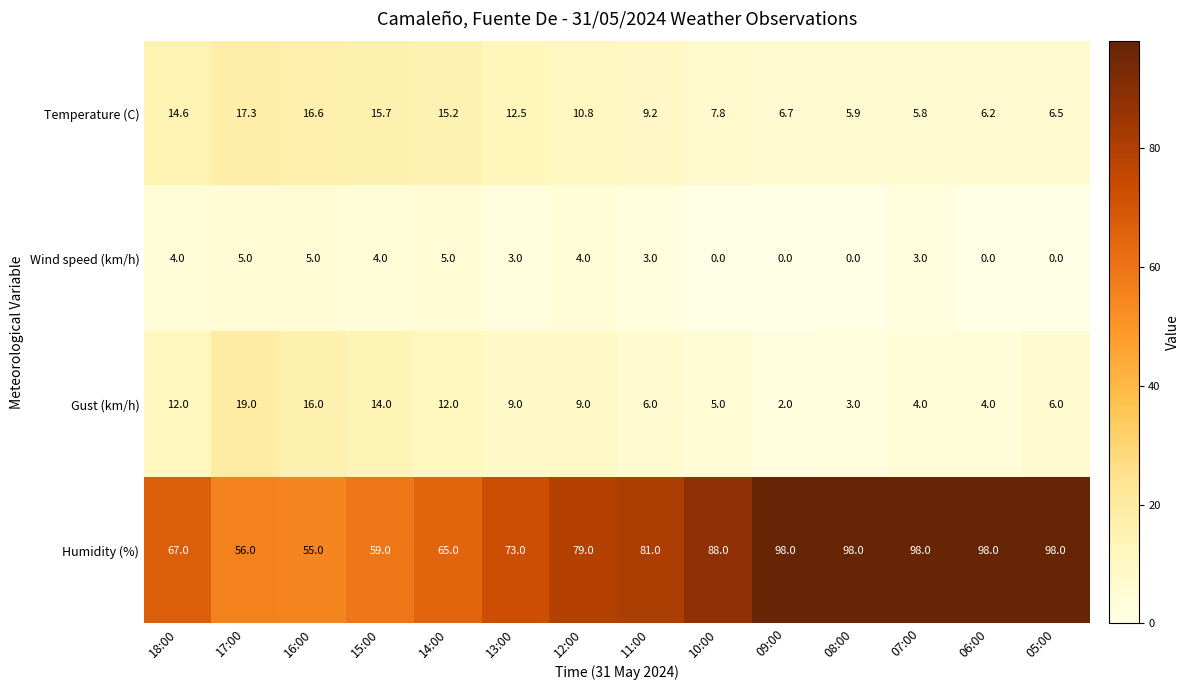

Is it true that Wind speed (km/h) equals 5.0 at 14:00?

True